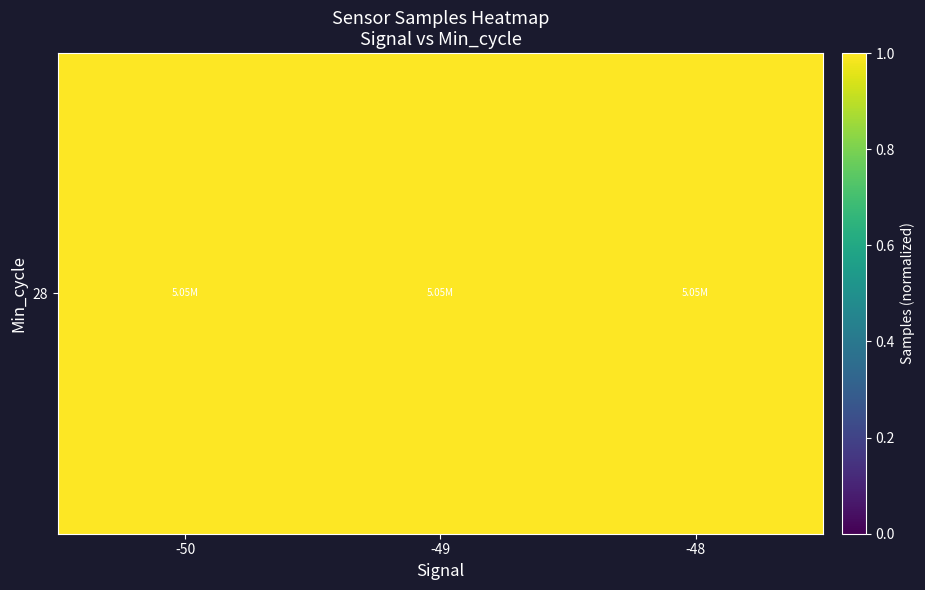

What is the sum of the values at -49 and -48?

2.0